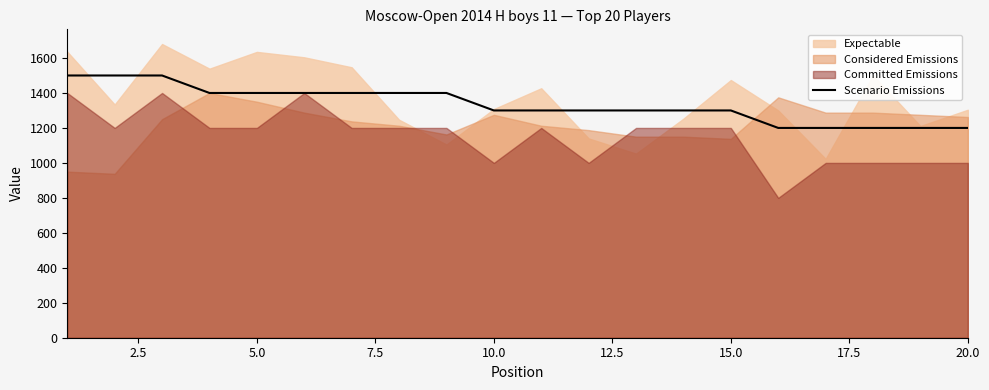

What is the minimum value for Scenario Emissions?

1200